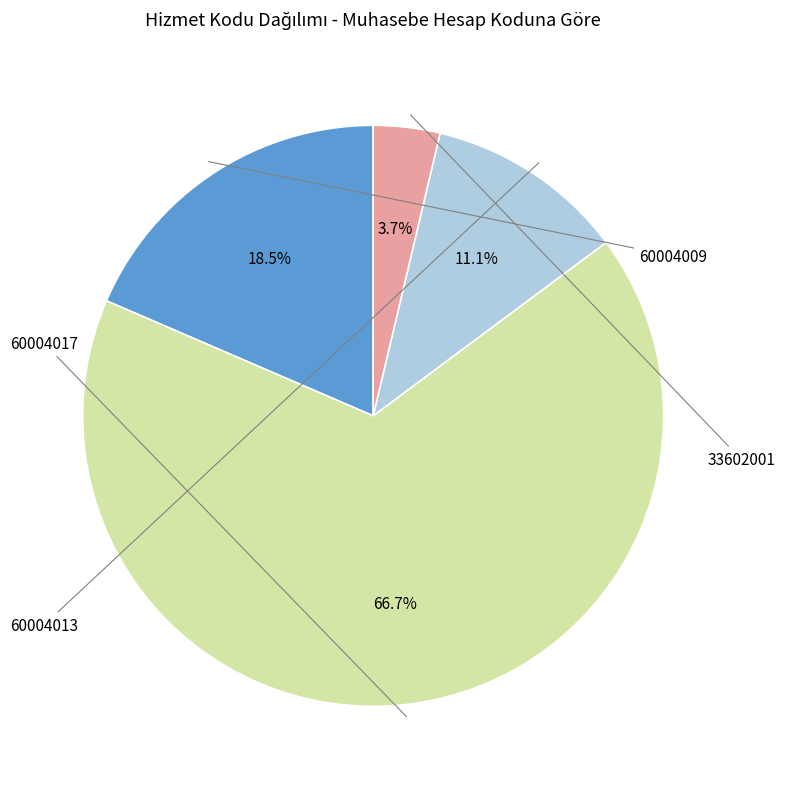

Count the number of slices in the pie.

4